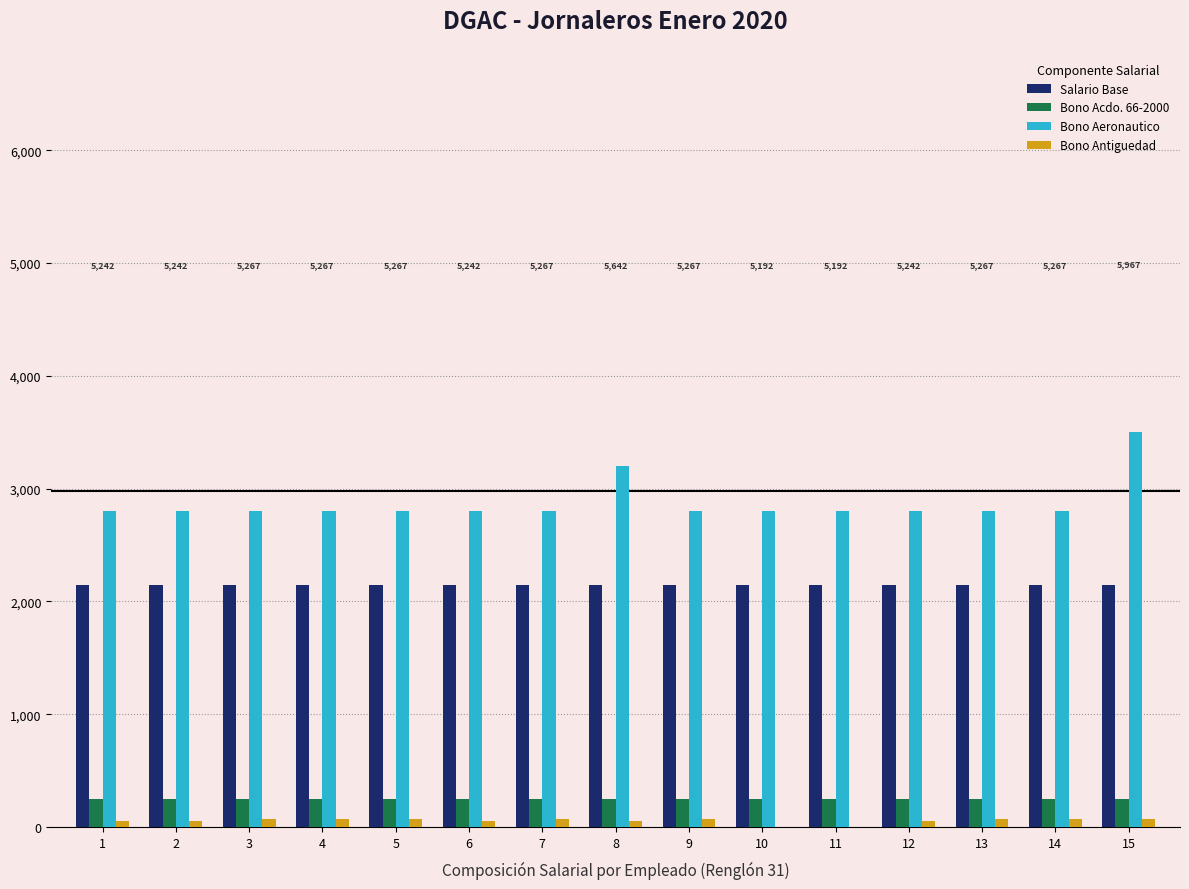

What is the highest value of the Bono Aeronautico series?

3500